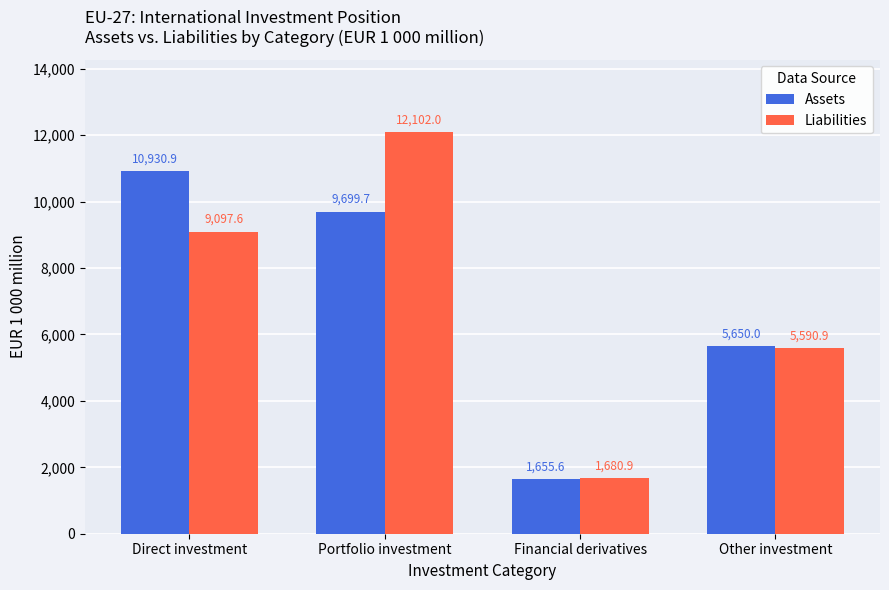

True or false: Liabilities has a value of 2657.3 at Financial derivatives.

False